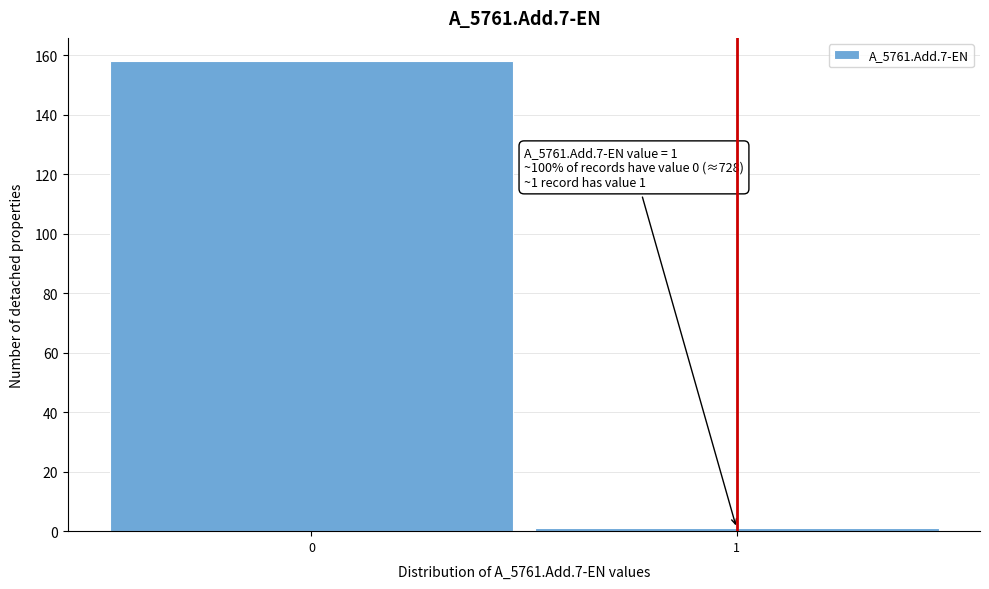

Reading left to right, transcribe all the data shown in this chart.

0=158	1=1